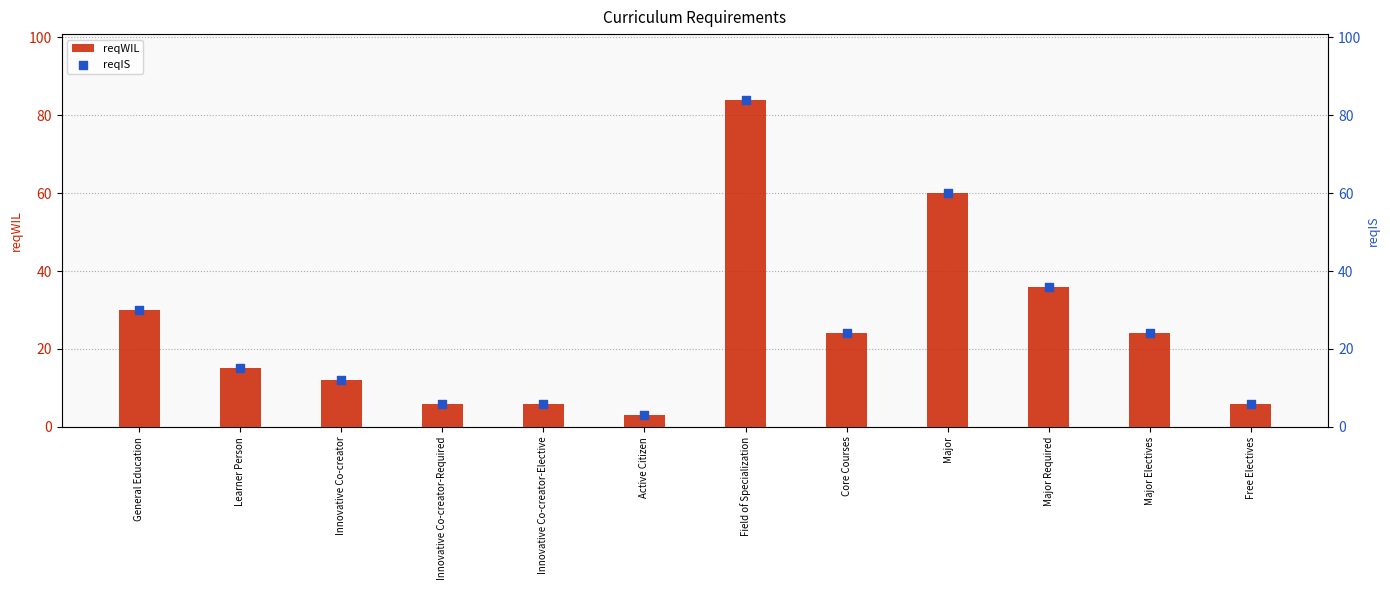

At how many categories does at least one series exceed 30?

3